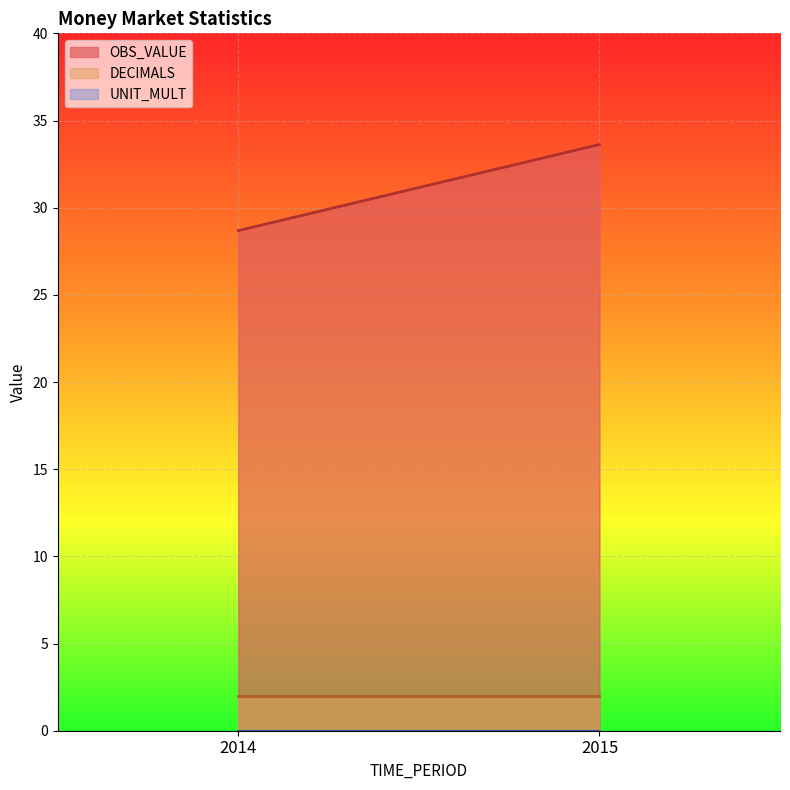

Between 2014 and 2015, which series saw the biggest shift?

OBS_VALUE